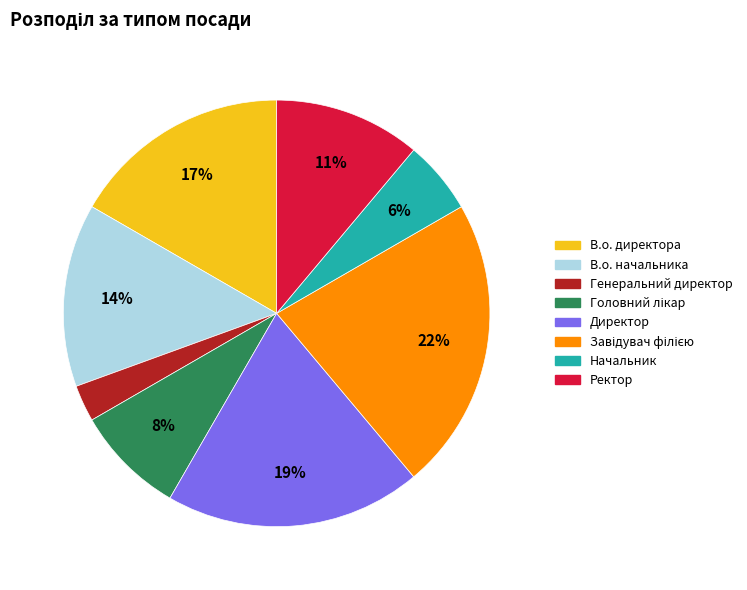

Is there a majority slice in this chart?

No